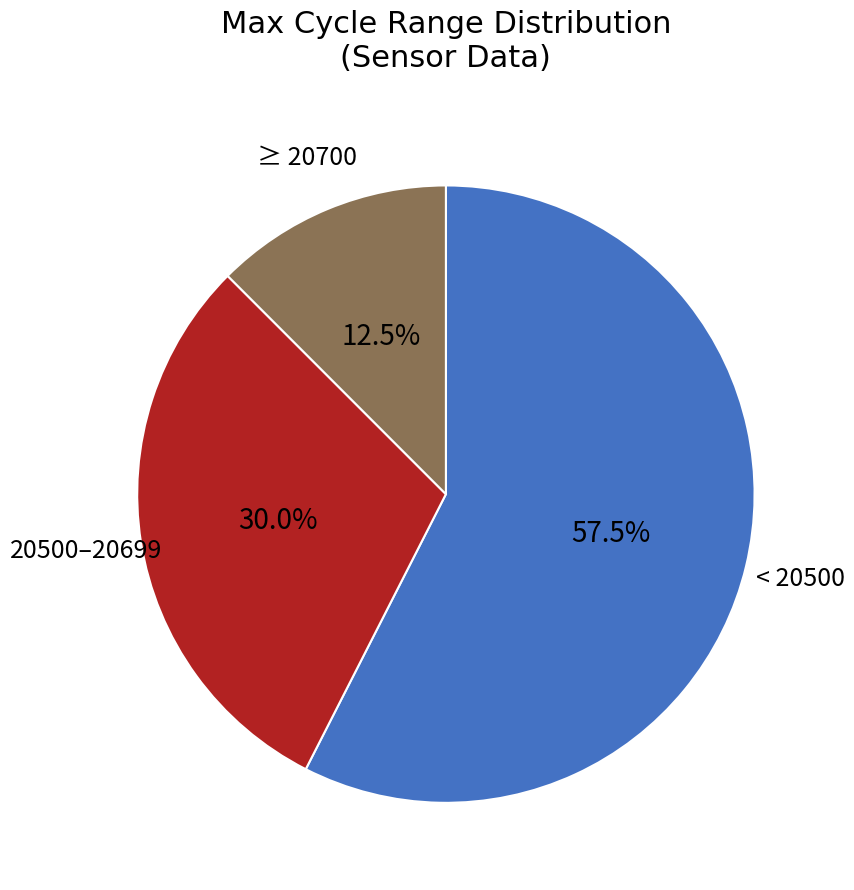

Rank the categories by value from lowest to highest.

≥ 20700, 20500–20699, < 20500